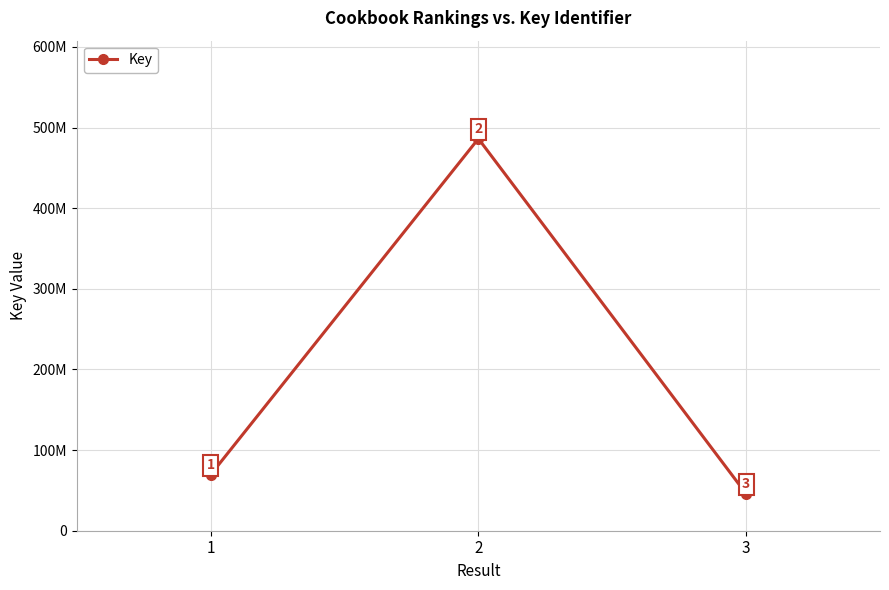

Rank the categories by value from lowest to highest.

3, 1, 2